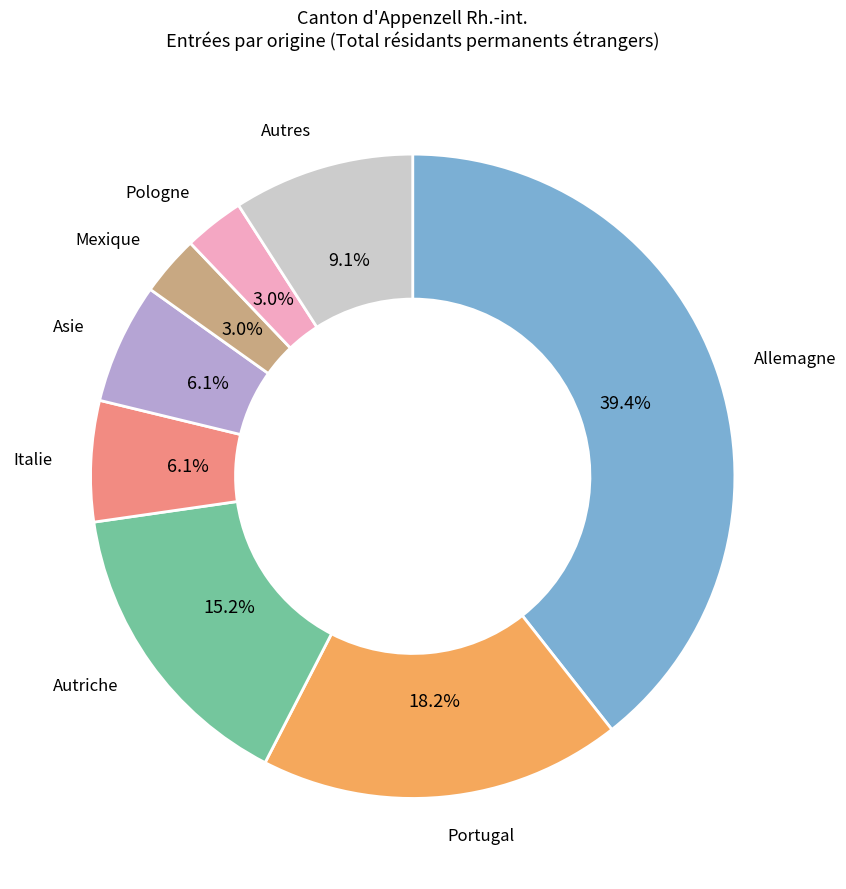

Is there a majority slice in this chart?

No